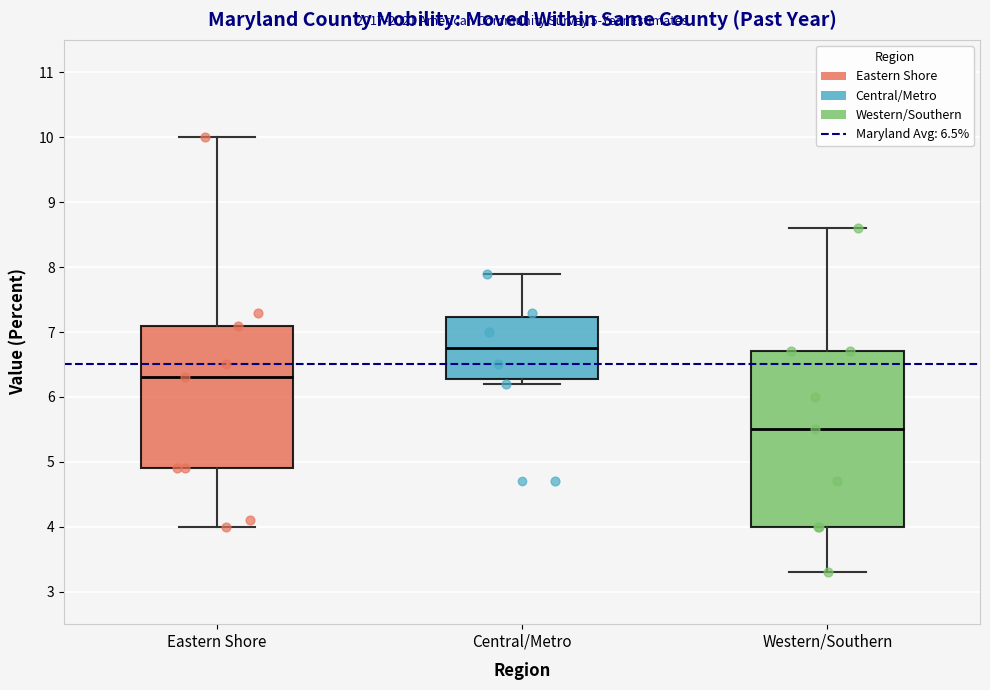

Which box has the highest median line?

Central/Metro